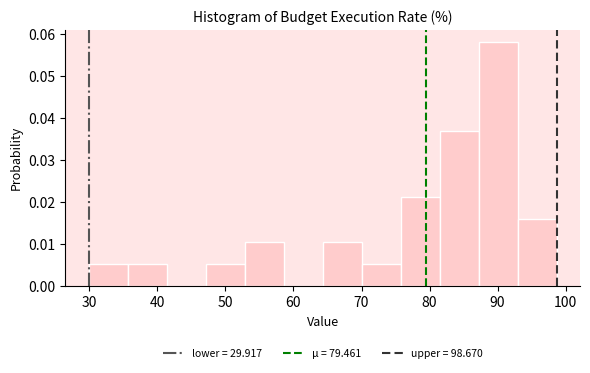

What is the height of the bar covering 76 to 81 on the x-axis? Neither the bar edges nor the heights are printed on the chart, so give them approximately, as read against the axes.

0.021